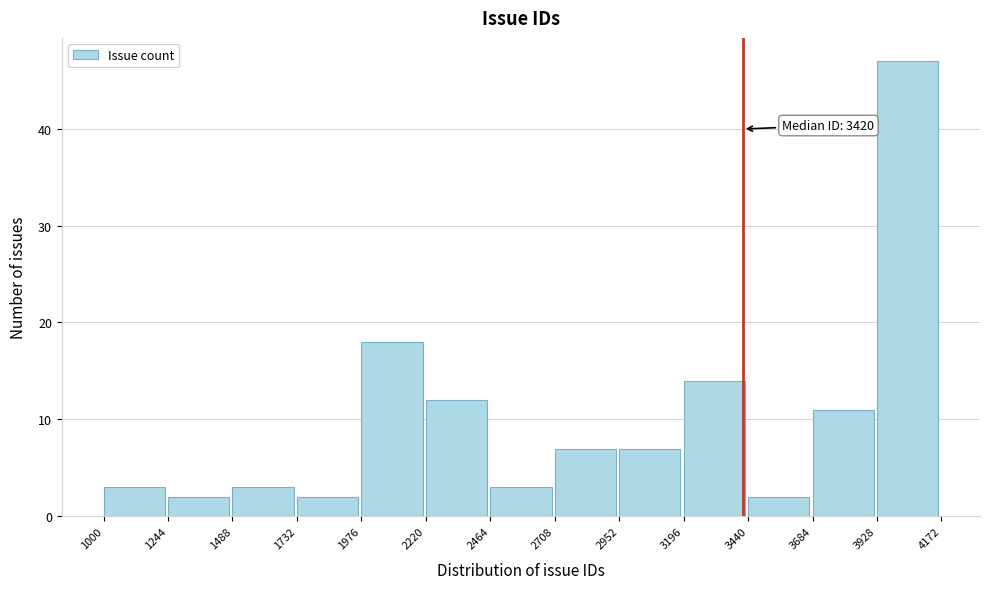

Which range on the x-axis has the tallest bar?

3928 to 4172